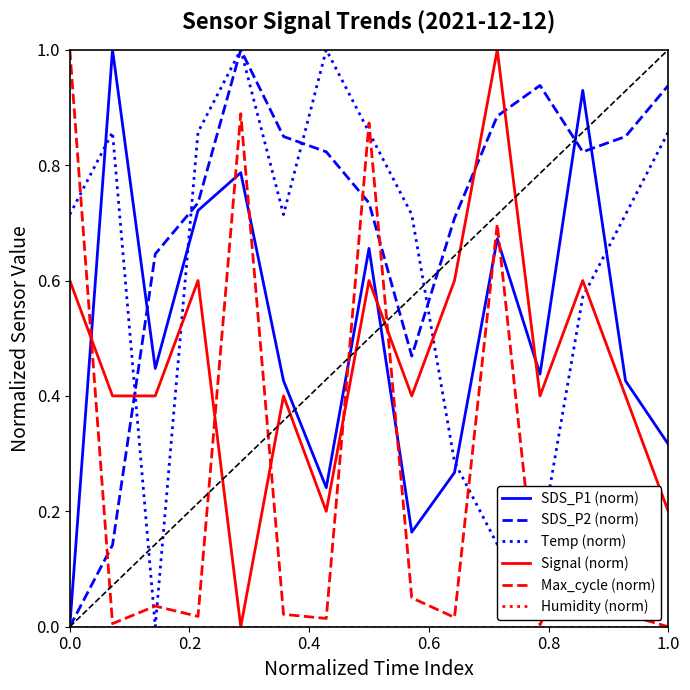

Which series ends up on top after the final intersection of Max_cycle (norm) and SDS_P2 (norm)?

SDS_P2 (norm)